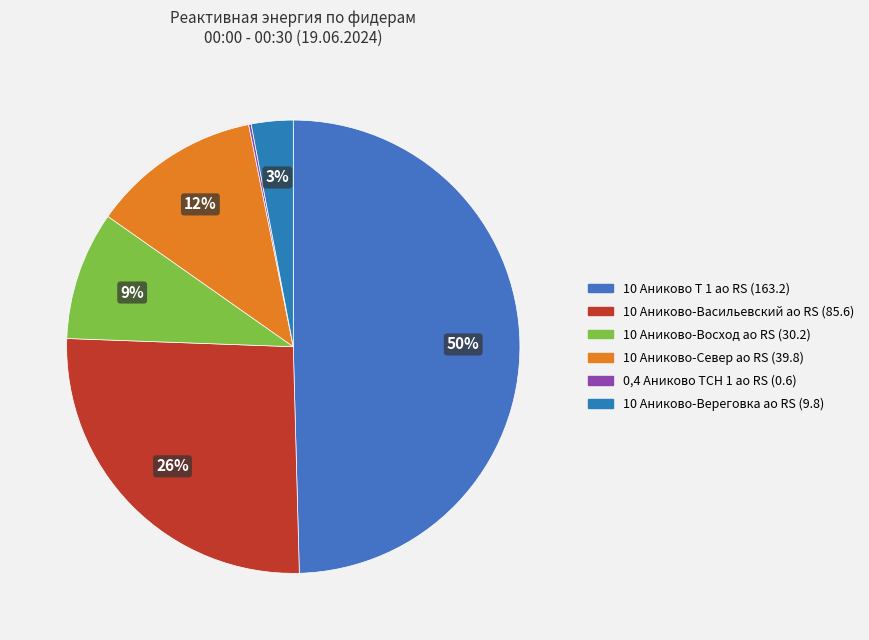

Does 10 Аниково Т 1 ао RS represent more than half of the total?

No